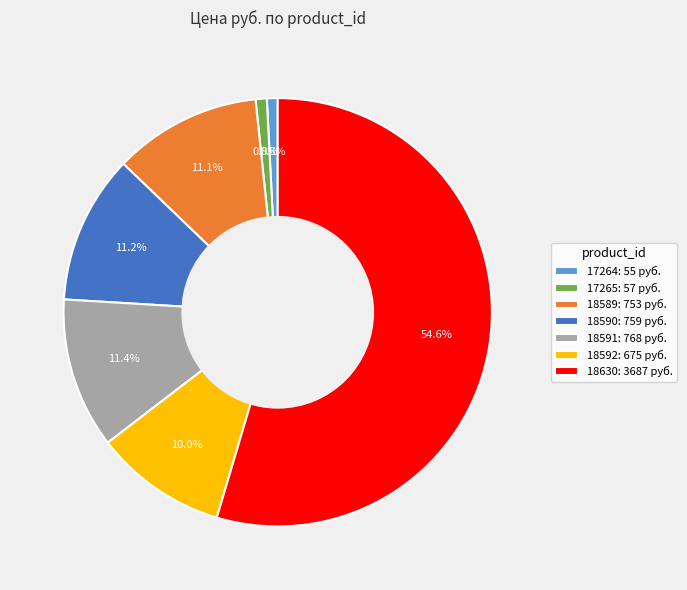

Combined, do 18589 and 17265 account for over 50%?

No